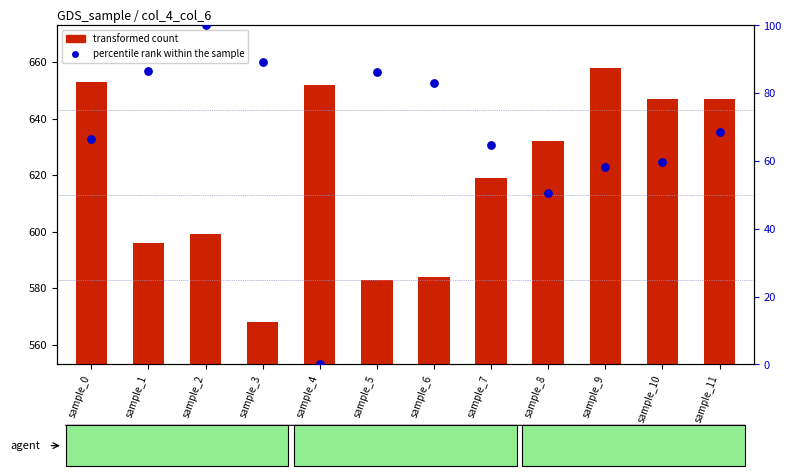

What are all the series names shown in the legend?

transformed count, percentile rank within the sample